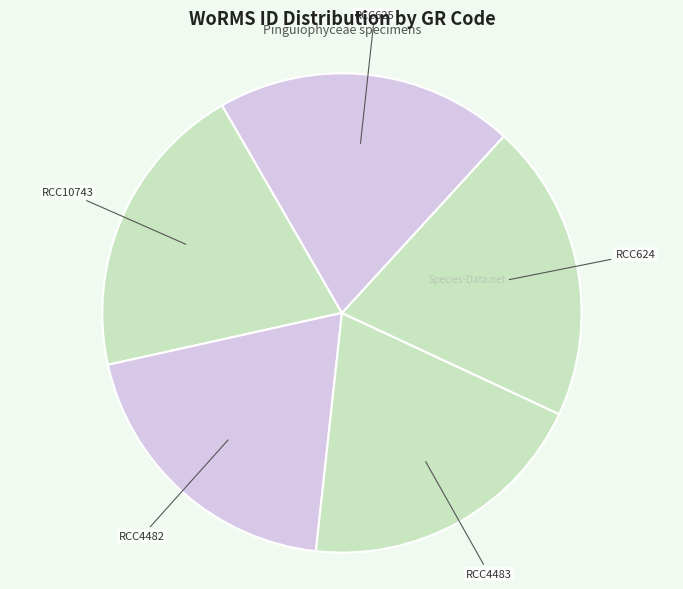

How many slices are in this pie chart?

5